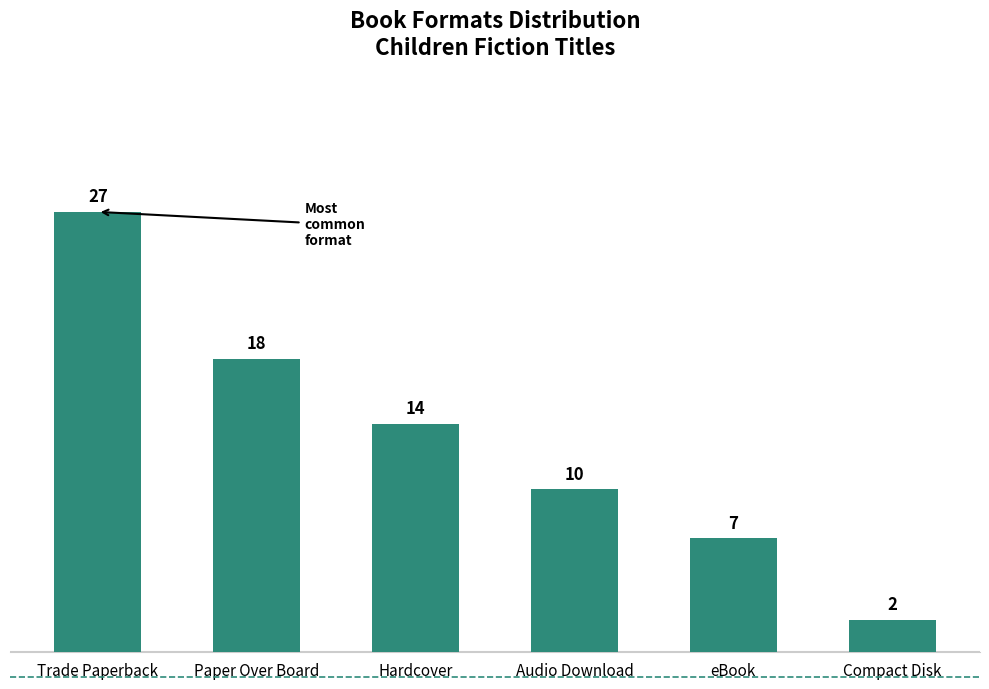

Count the number of categories in the chart.

6